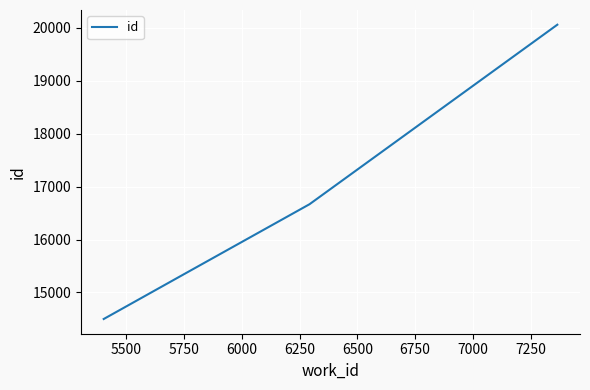

True or false: there are more than 1 points higher than both neighbors.

False